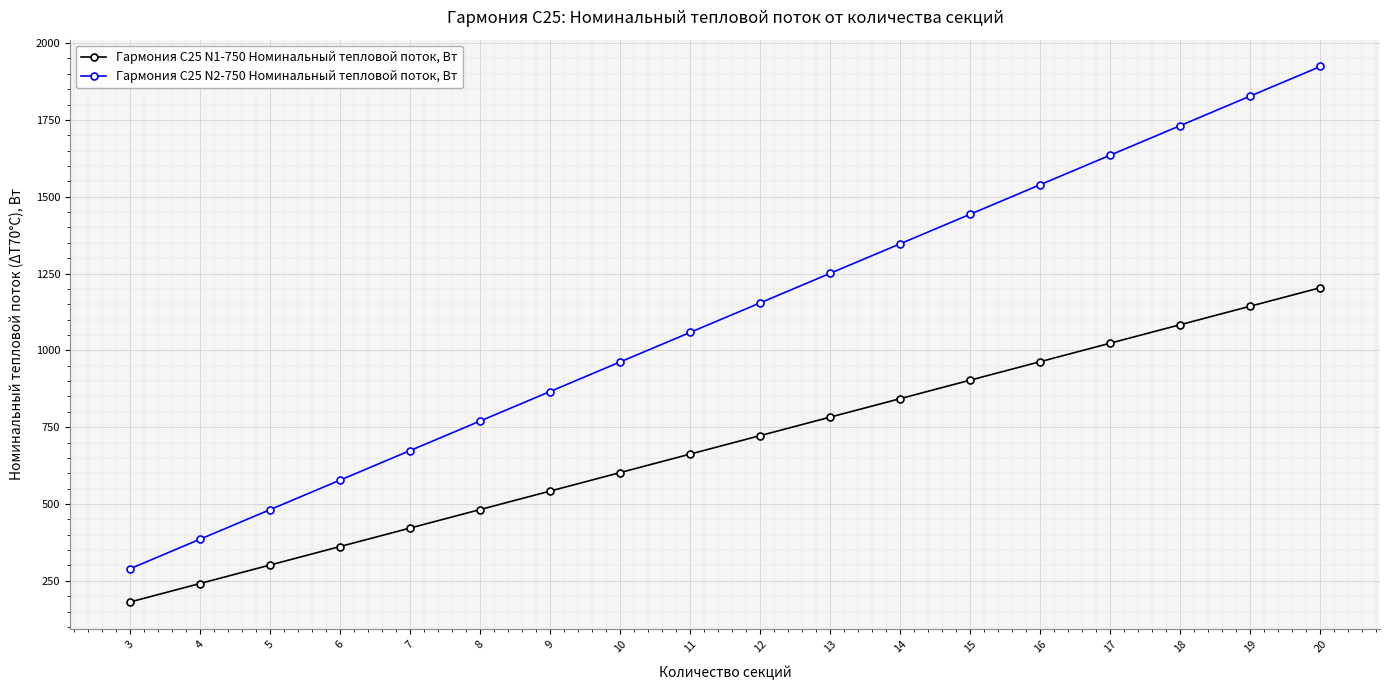

Which series has the widest spread of values?

Гармония С25 N2-750 Номинальный тепловой поток, Вт